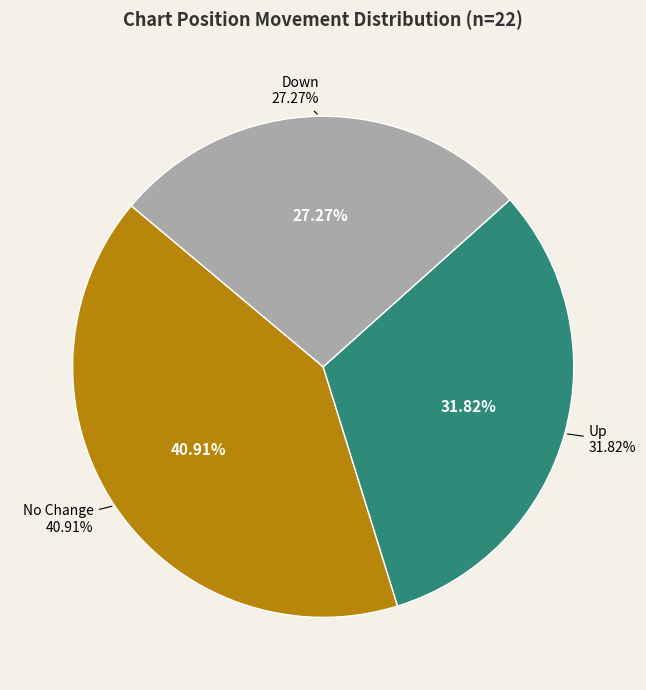

Which slice is the smallest?

down